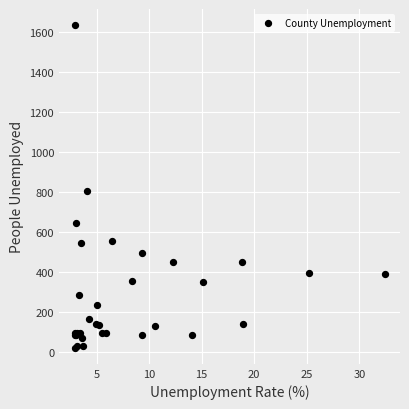

What Y value in the scatter plot is closest to 828?

806